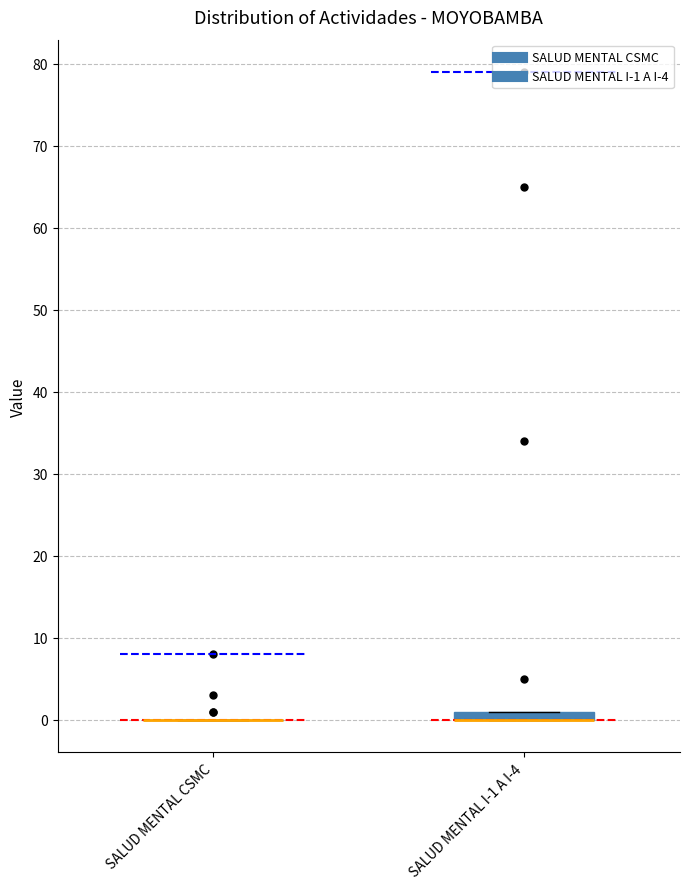

Comparing the boxes themselves (not the whiskers), which one is the tallest?

SALUD MENTAL I-1 A I-4